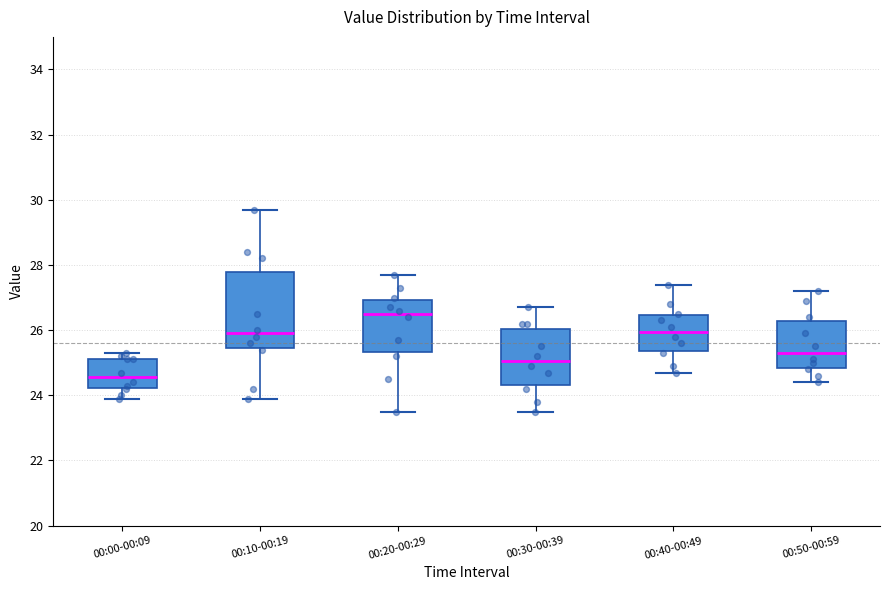

Reading left to right, read every box against the y-axis: the position of its median line, the range the box covers, and the ends of its whiskers. The values are not printed on the chart, so give them approximately, as read against the axis.

00:00-00:09: median 24.6, box 24.2 to 25.2, whiskers 24.0 to 25.4
00:10-00:19: median 26.0, box 25.4 to 27.8, whiskers 24.0 to 29.8
00:20-00:29: median 26.6, box 25.4 to 27.0, whiskers 23.6 to 27.8
00:30-00:39: median 25.0, box 24.4 to 26.0, whiskers 23.6 to 26.8
00:40-00:49: median 26.0, box 25.4 to 26.4, whiskers 24.8 to 27.4
00:50-00:59: median 25.4, box 24.8 to 26.2, whiskers 24.4 to 27.2